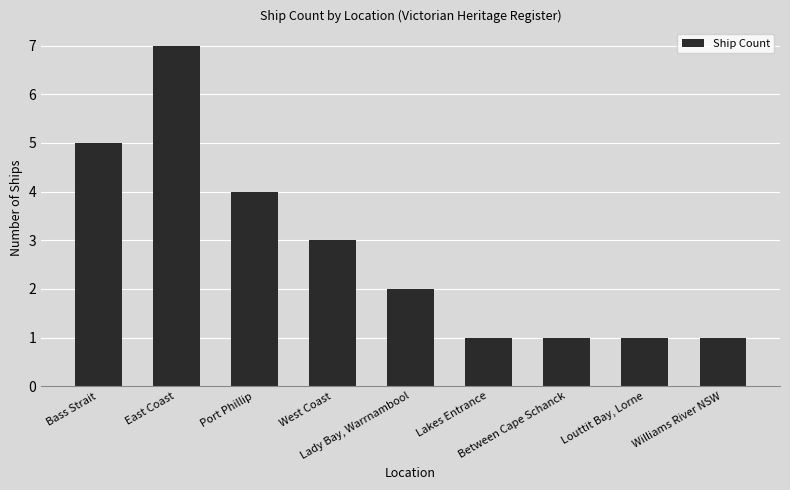

What is the greatest value displayed?

7